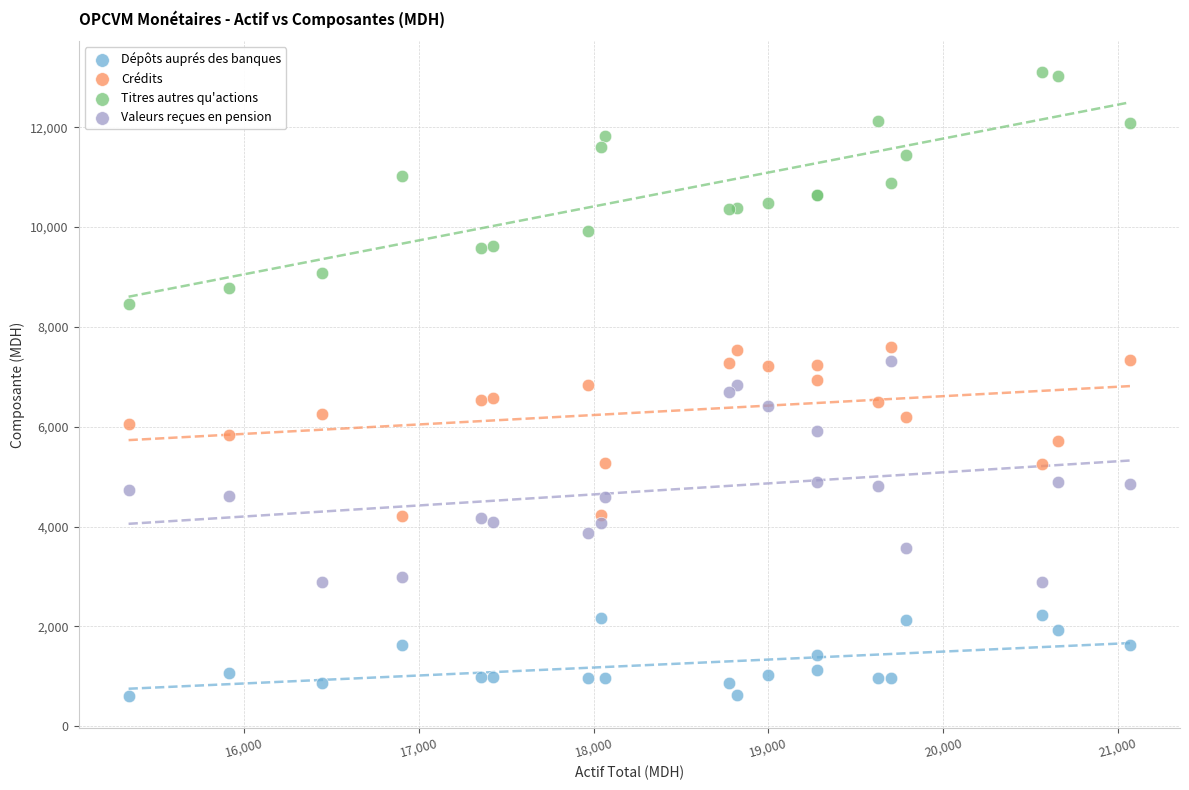

Which series reaches the minimum Y coordinate?

Dépôts auprés des banques